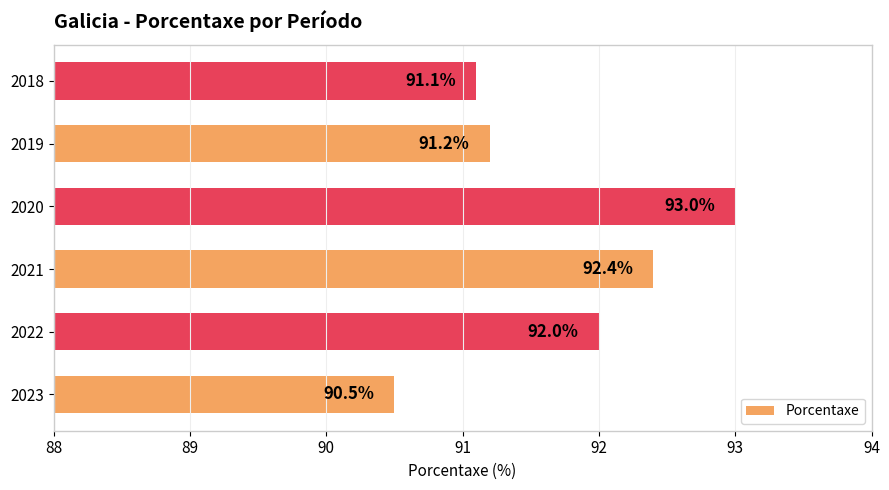

Where is the data nearest to the value 91?

2018